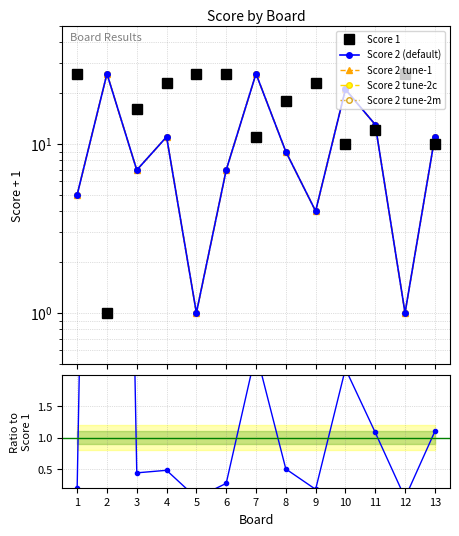

What is the value of the Score 1 point at the 2nd from the left?

1.0